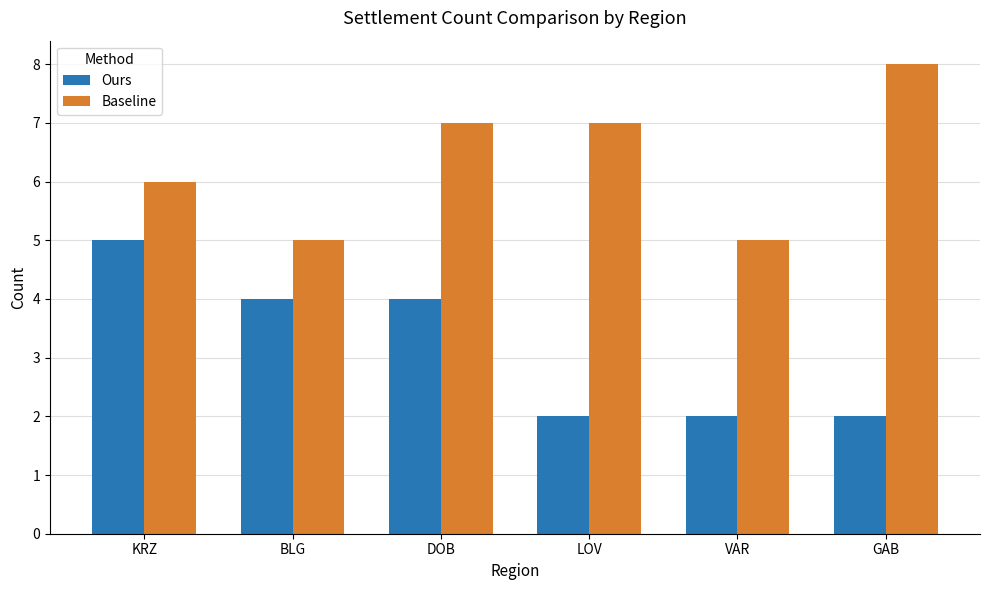

Which series has the largest total across all categories?

Baseline